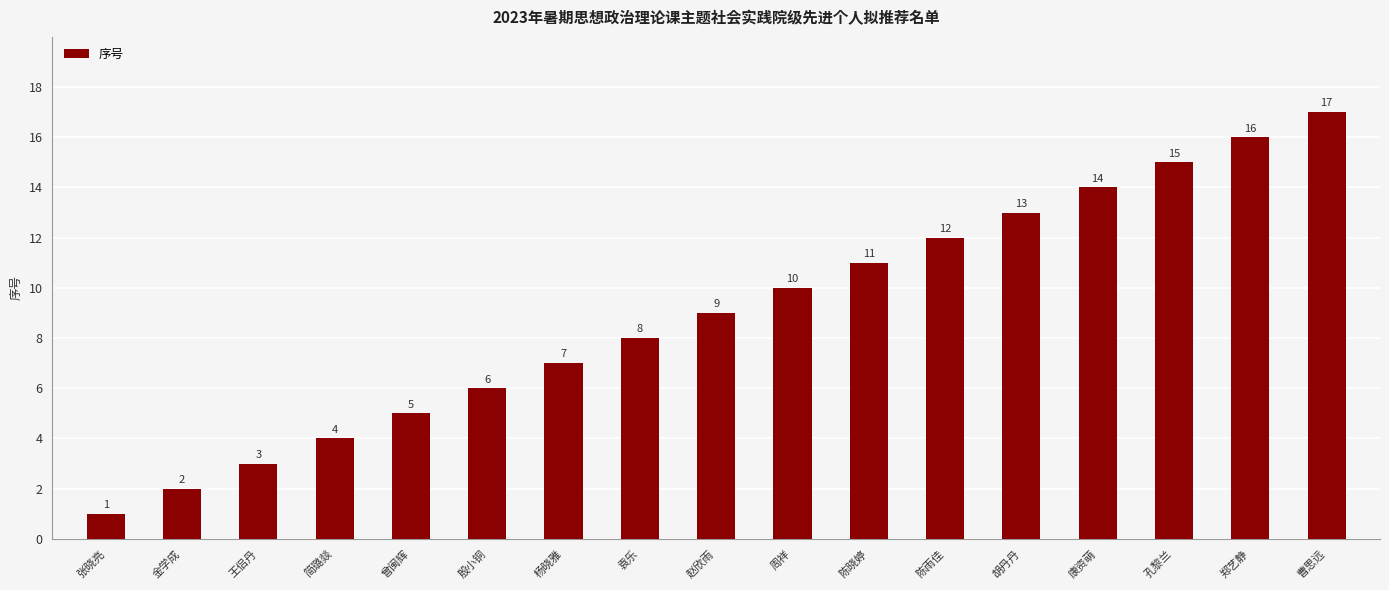

What is the maximum value shown in the chart?

17